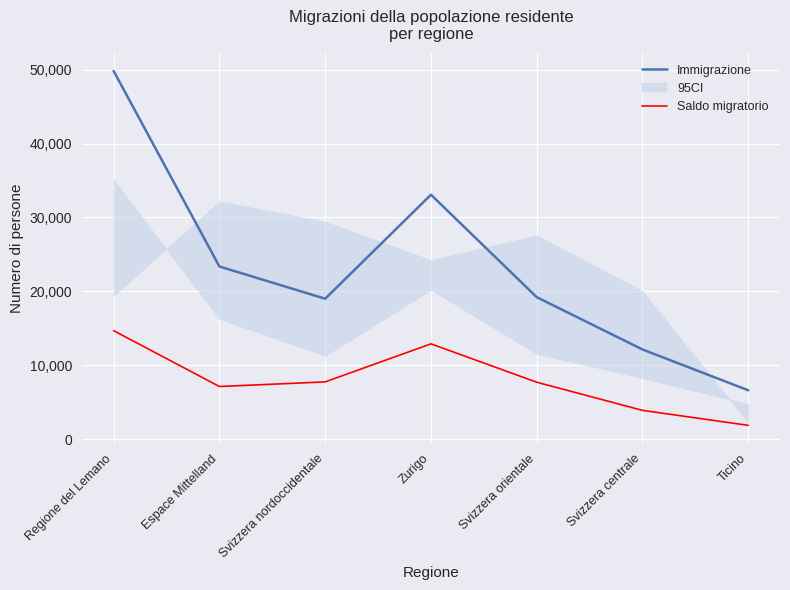

What is the sum of the Saldo migratorio values at Svizzera orientale and Zurigo?

20581